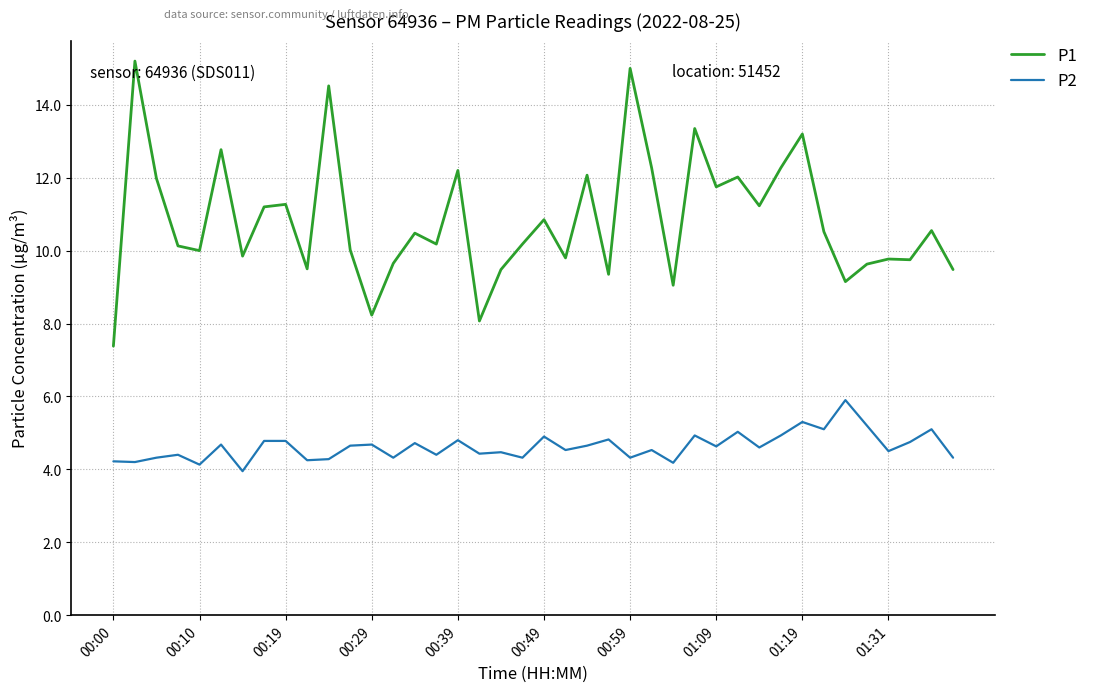

List the series in order of their overall mean, highest first.

P1, P2